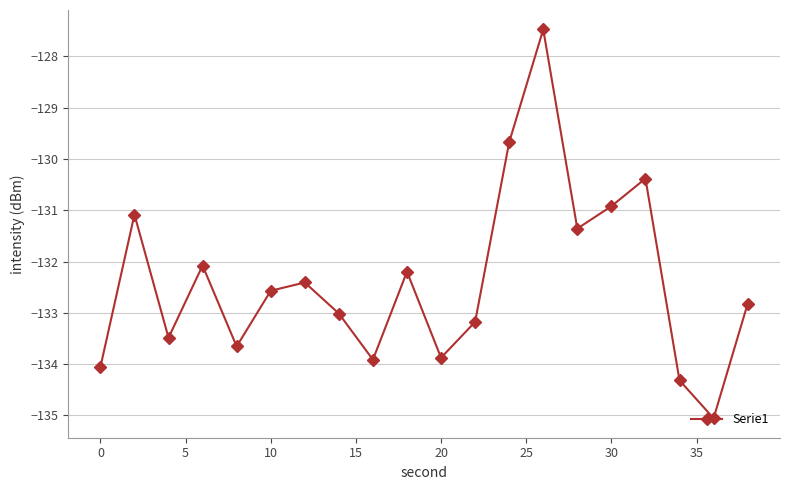

True or false: the data has more than 2 interior local peaks.

True